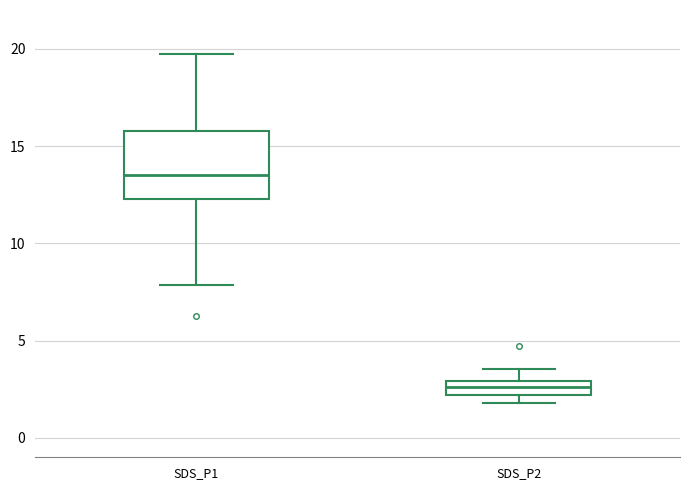

Where is the upper edge of the box for SDS_P2 on the y-axis? The values are not printed on the chart, so give them approximately, as read against the axis.

3.0